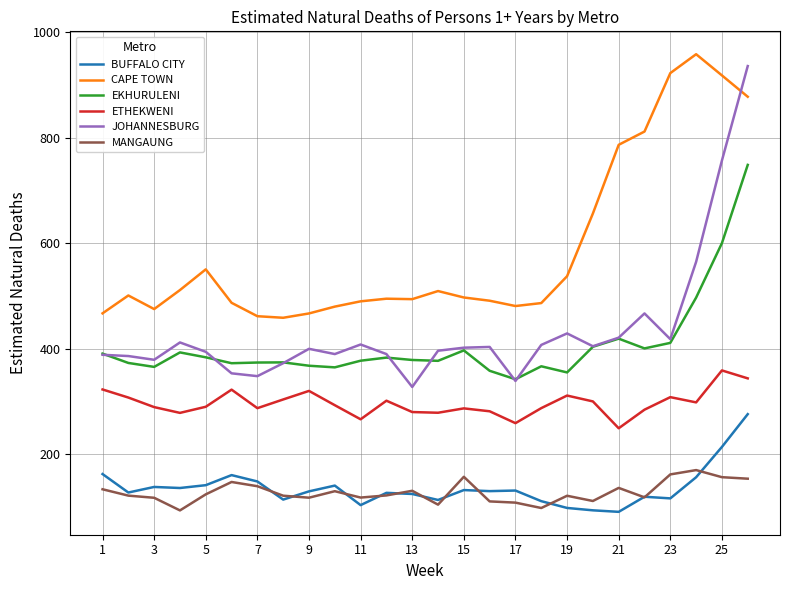

What are all the series names shown in the legend?

BUFFALO CITY, CAPE TOWN, EKHURULENI, ETHEKWENI, JOHANNESBURG, MANGAUNG